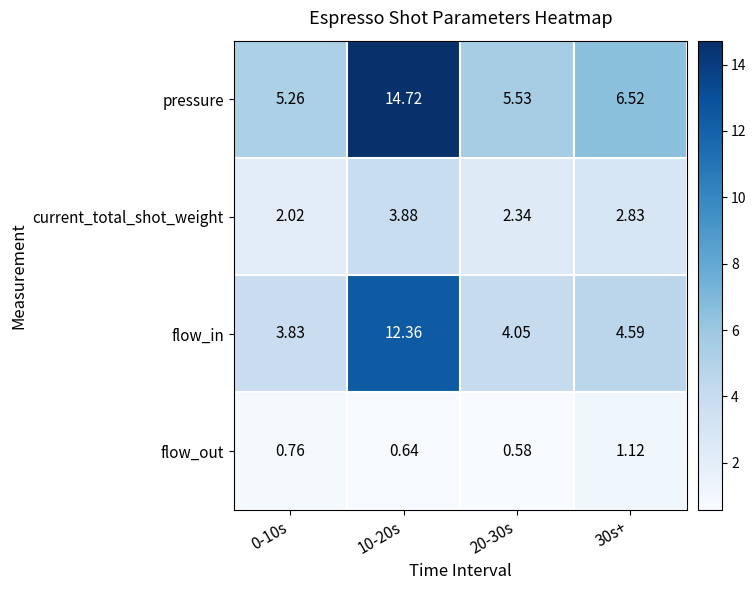

Rank the series by their maximum value, from lowest to highest.

flow_out, current_total_shot_weight, flow_in, pressure